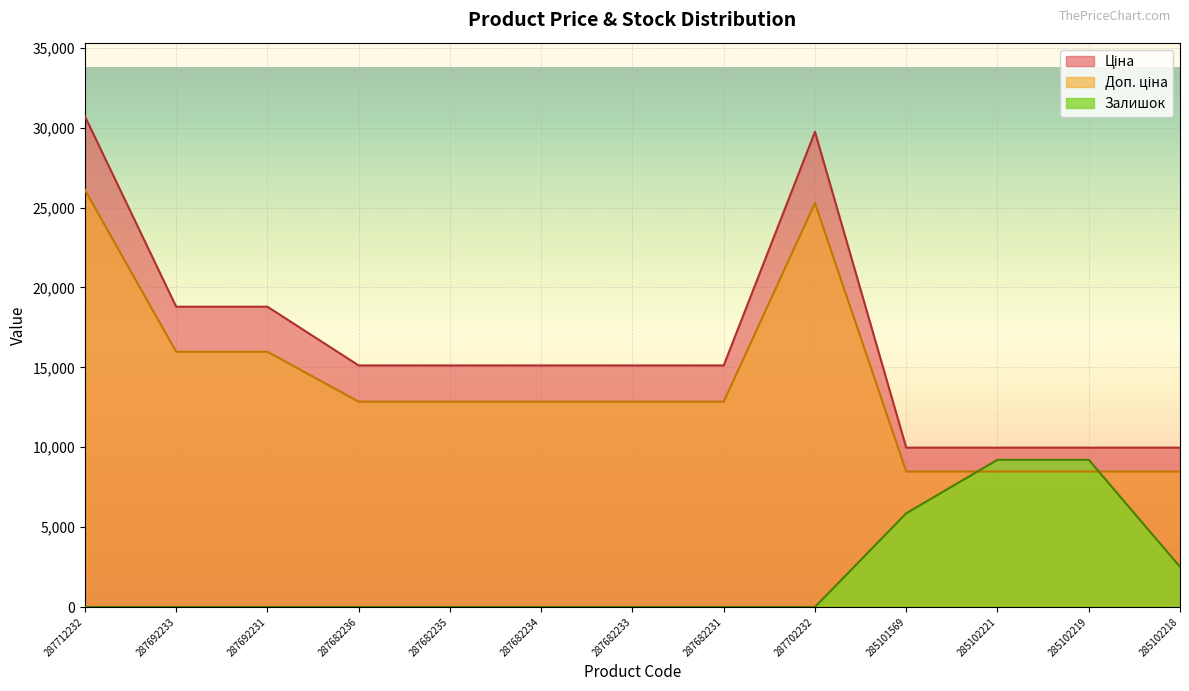

At which label does Доп. ціна reach its peak?

287712232